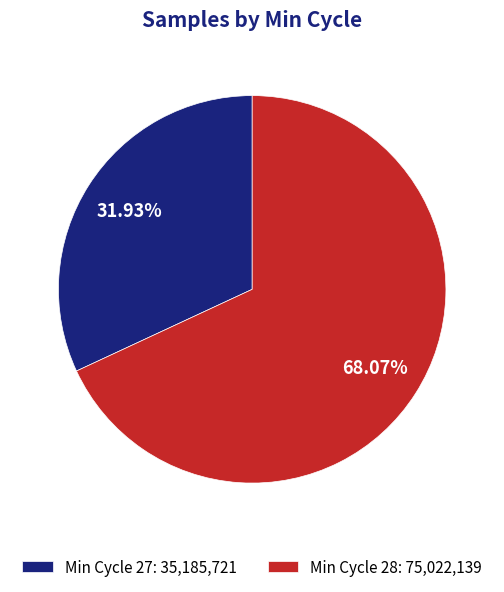

Rank the categories by value from lowest to highest.

Min Cycle 27: 35,185,721, Min Cycle 28: 75,022,139